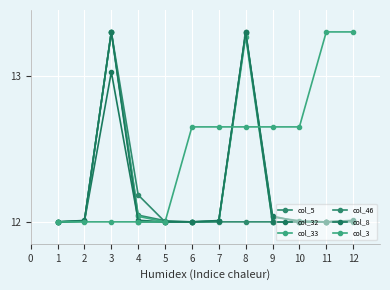

Does the chart have visible grid lines?

Yes